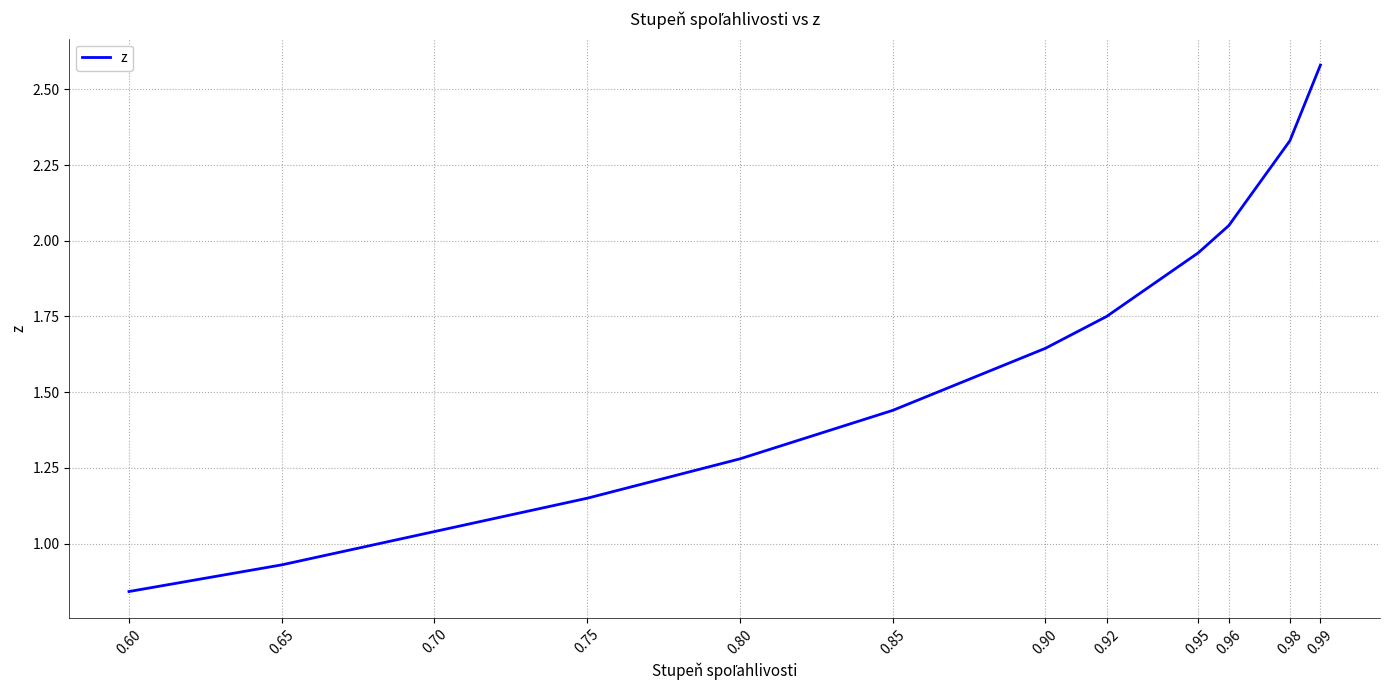

Count the number of categories in the chart.

12